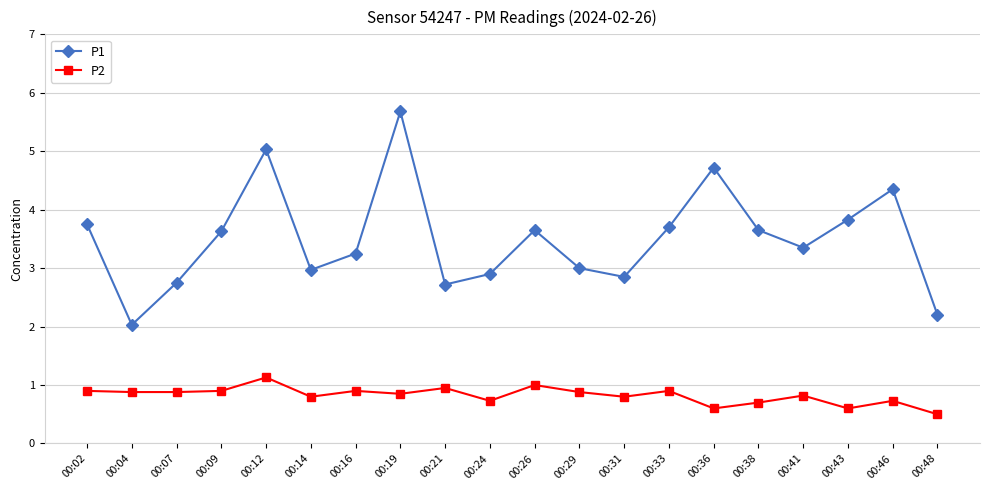

List the series in order of their overall mean, highest first.

P1, P2